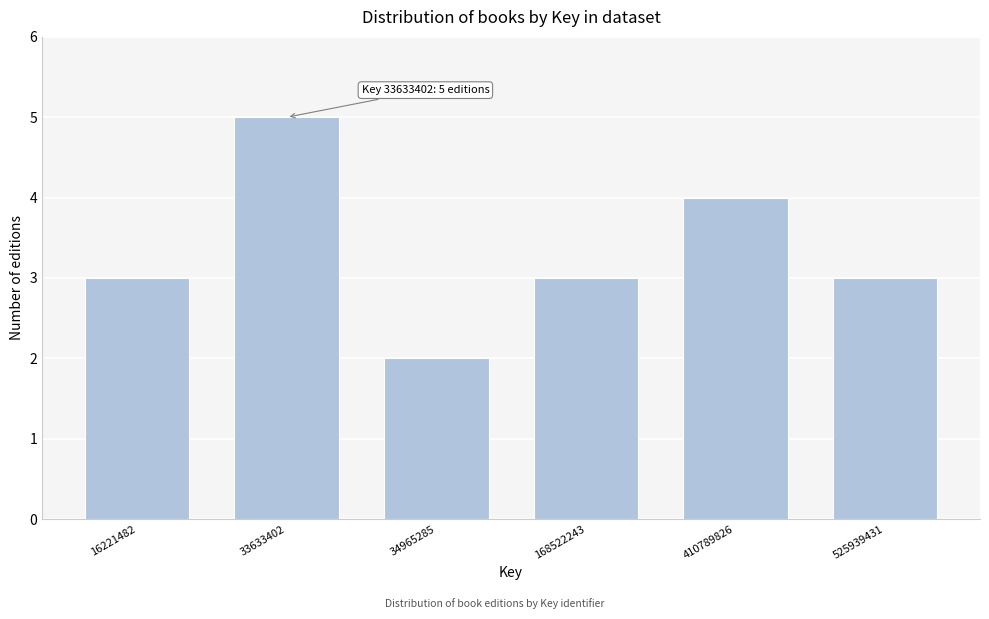

Reading left to right, extract all data points from this chart.

16221482=3	33633402=5	34965285=2	168522243=3	410789826=4	525939431=3